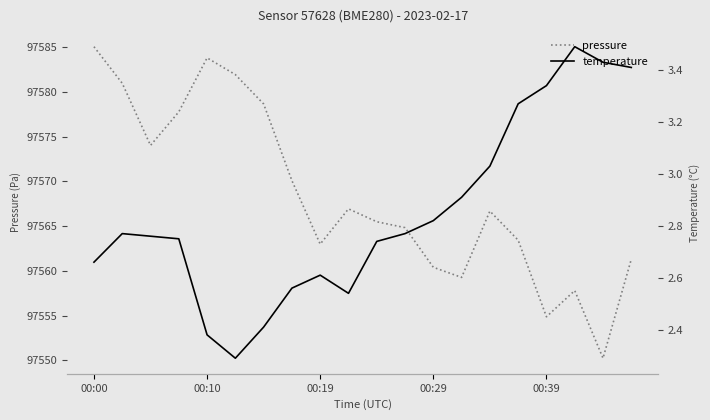

True or false: temperature has more than 2 points higher than both neighbors.

True